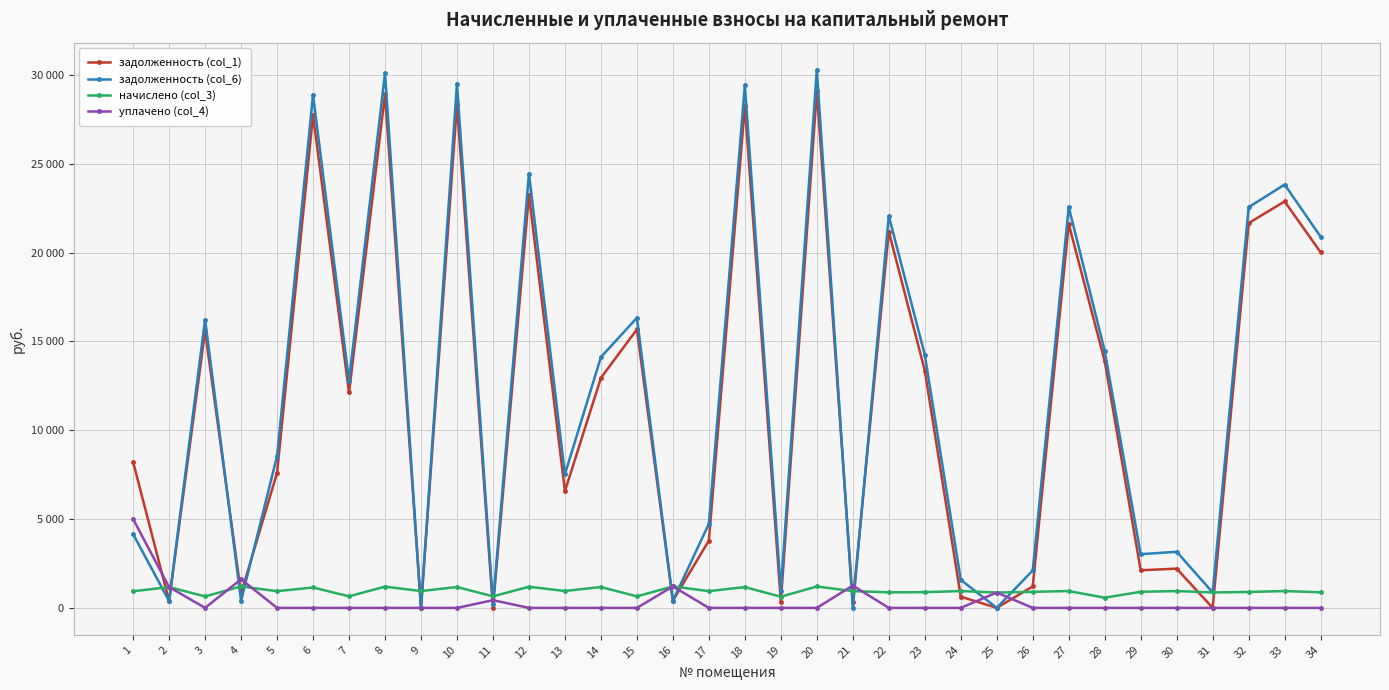

What are all the series names shown in the legend?

задолженность (col_1), задолженность (col_6), начислено (col_3), уплачено (col_4)